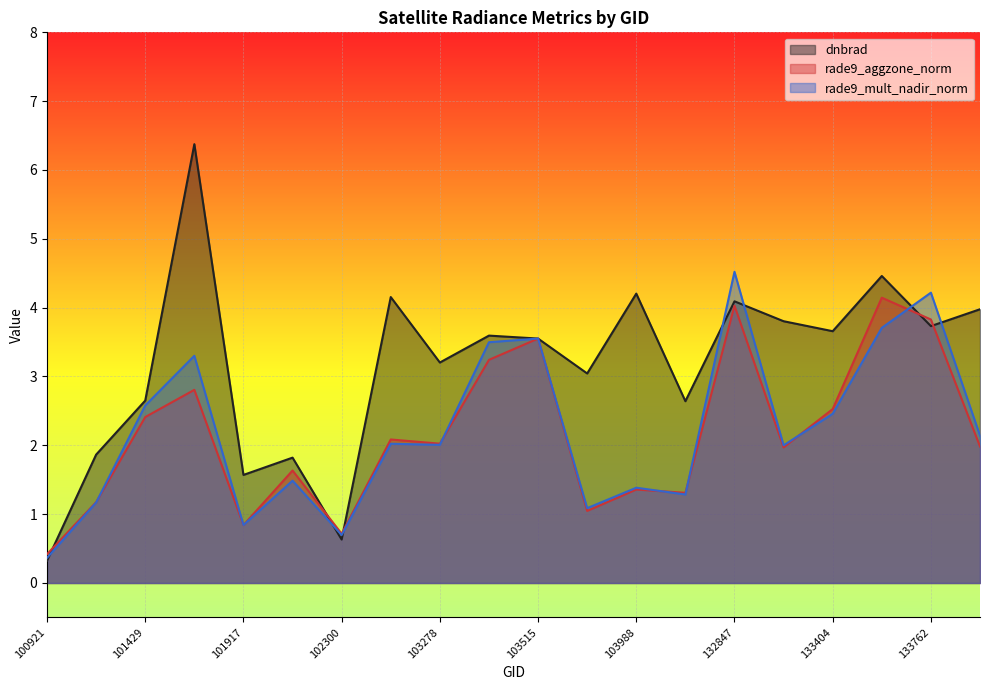

Between which two adjacent categories do rade9_aggzone_norm and dnbrad first intersect?

100921 and 101303